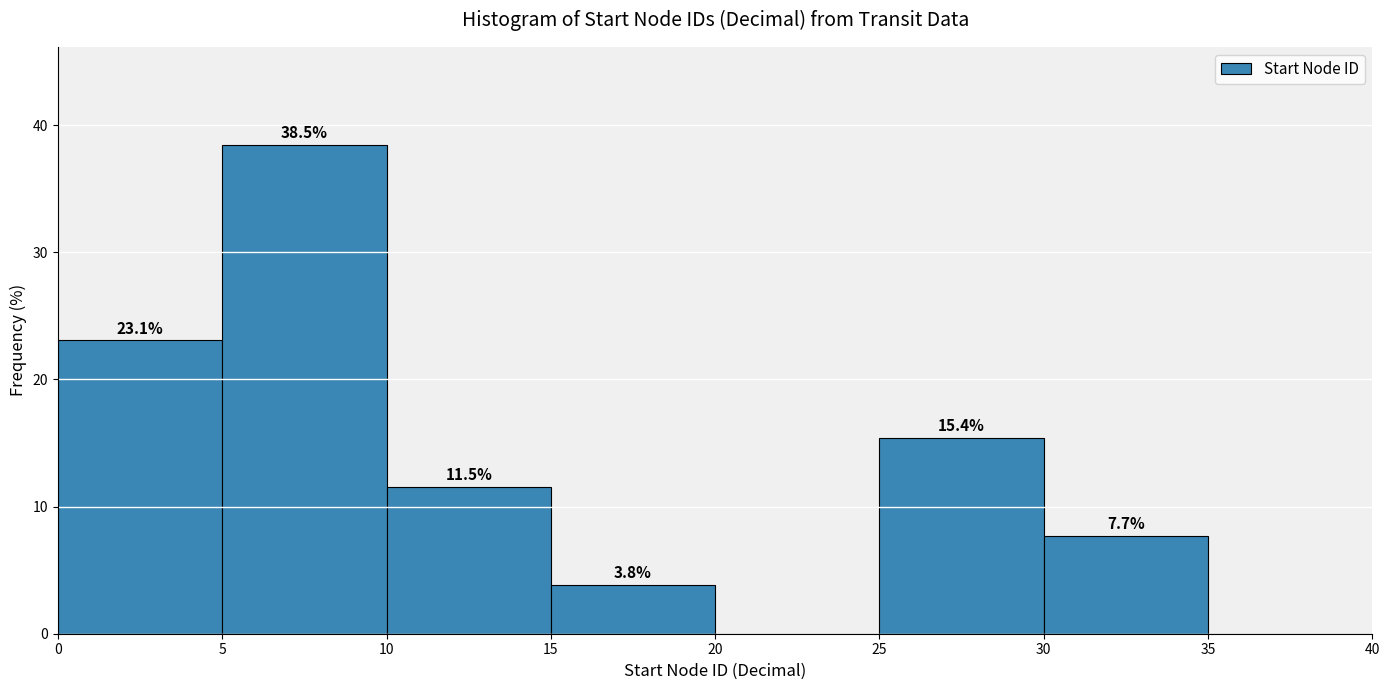

Which range on the x-axis has the tallest bar?

5 to 10